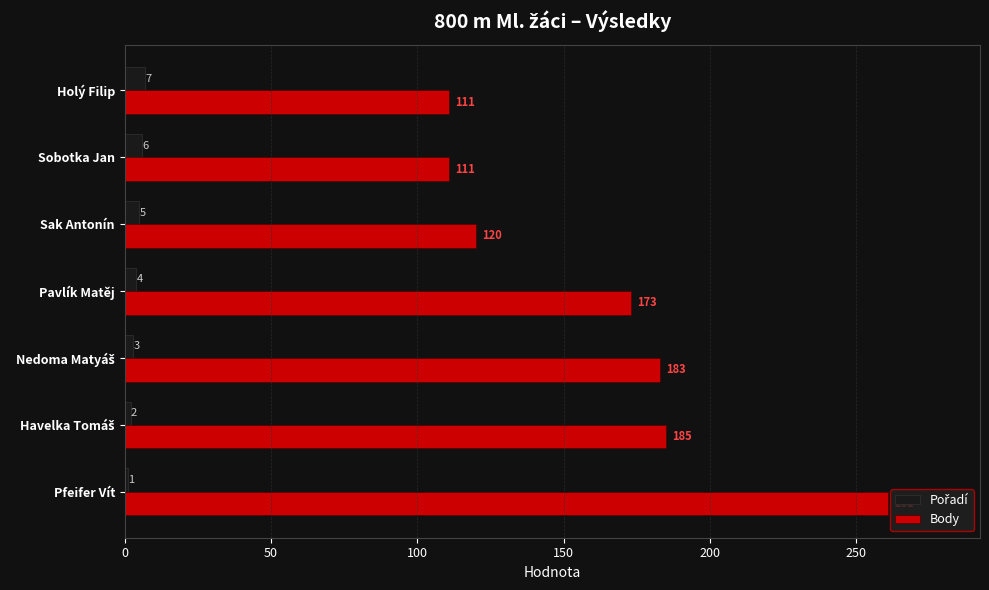

What is the difference between the maximum and minimum values in the Body series?

150